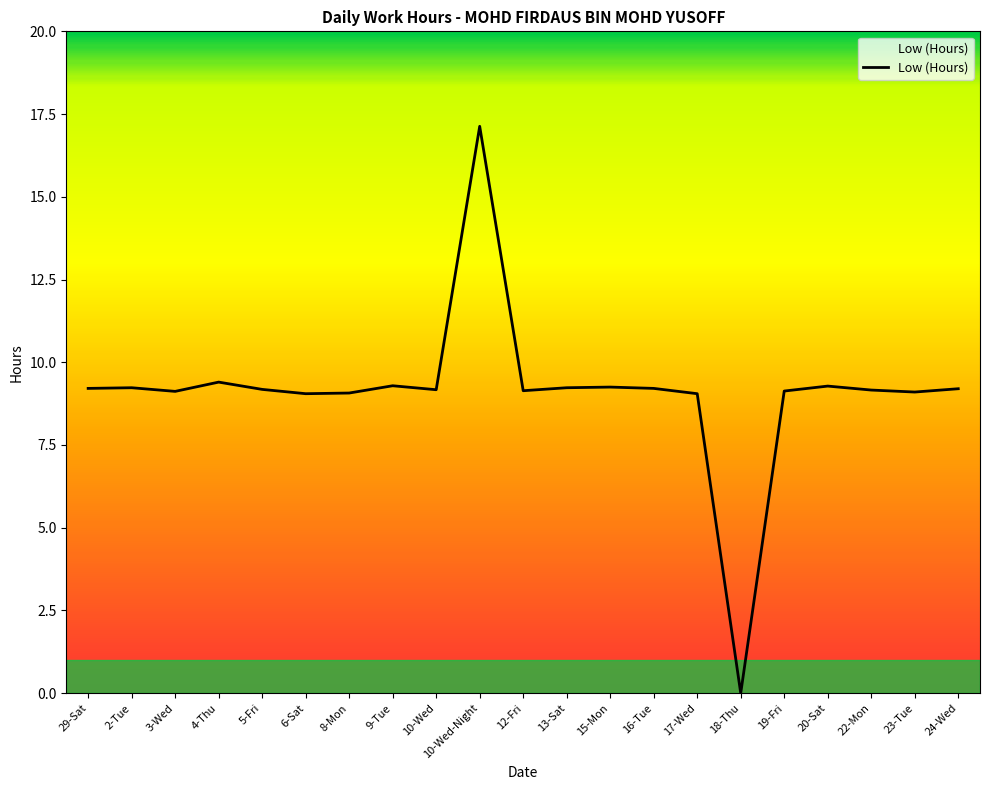

What position from the right is 22-Mon?

3